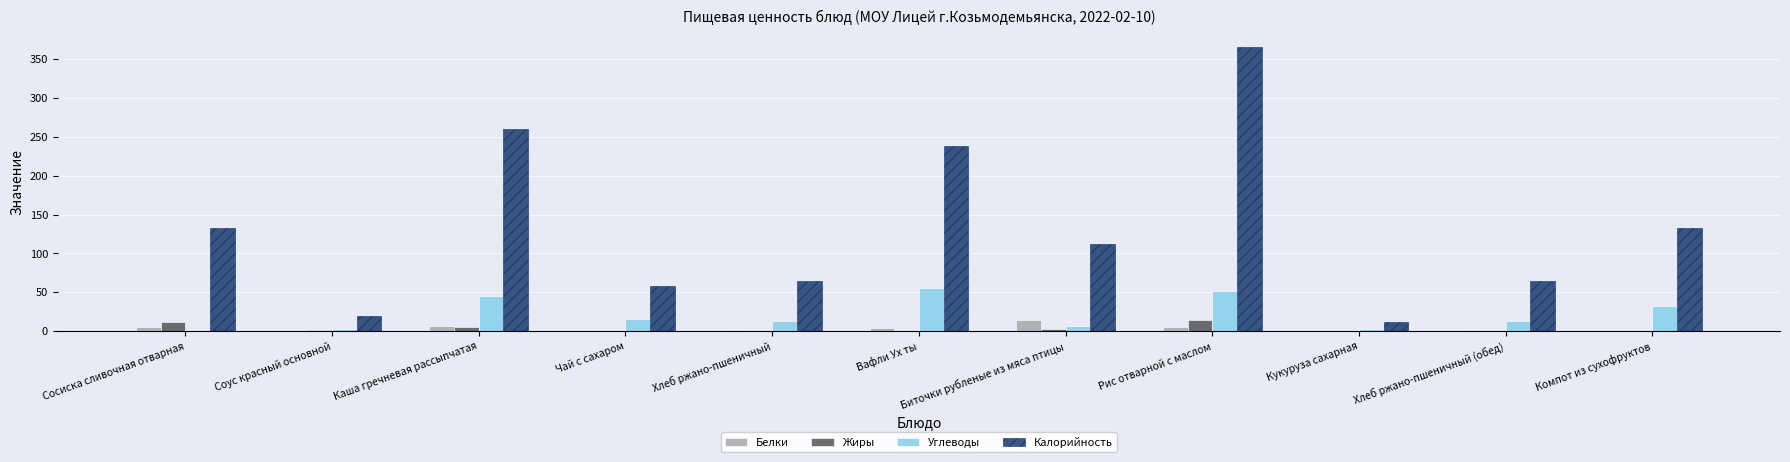

Does the chart contain stacked bars?

No